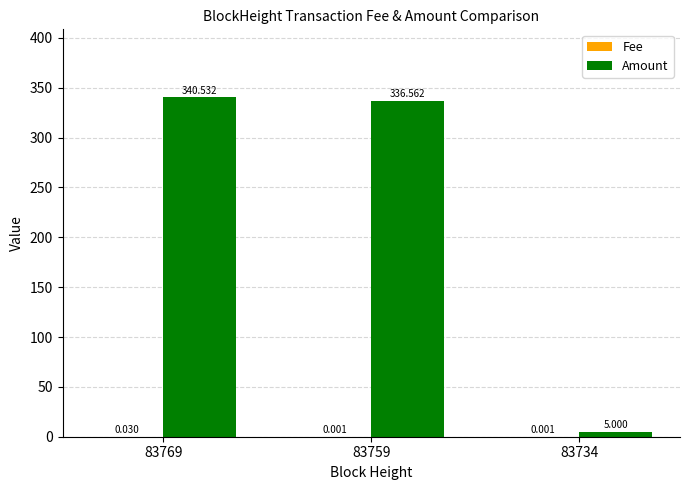

Between 83759 and 83734, which series saw the biggest shift?

Amount